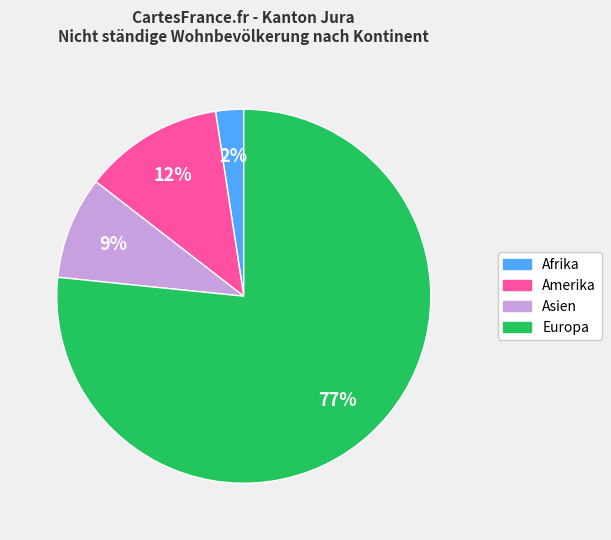

How many segments does this pie chart have?

4